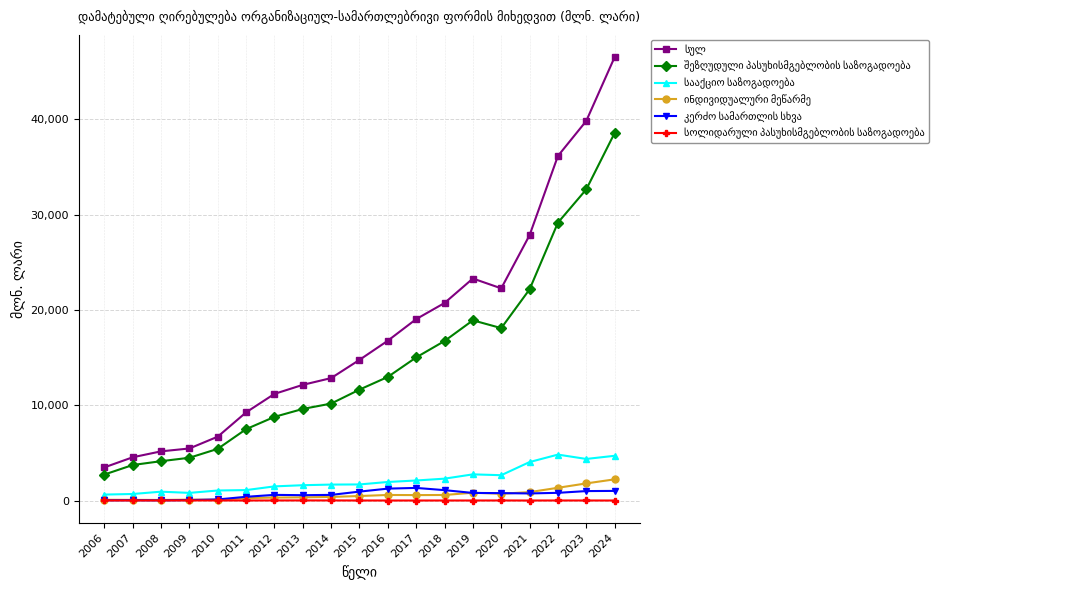

What is the maximum value shown in the chart?

46521.7